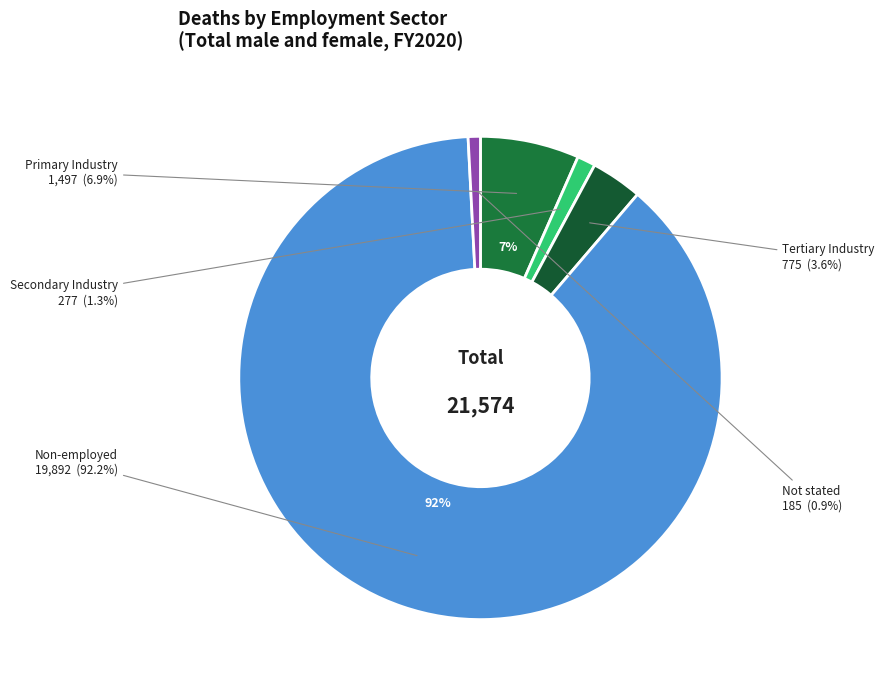

Count the number of slices in the pie.

5